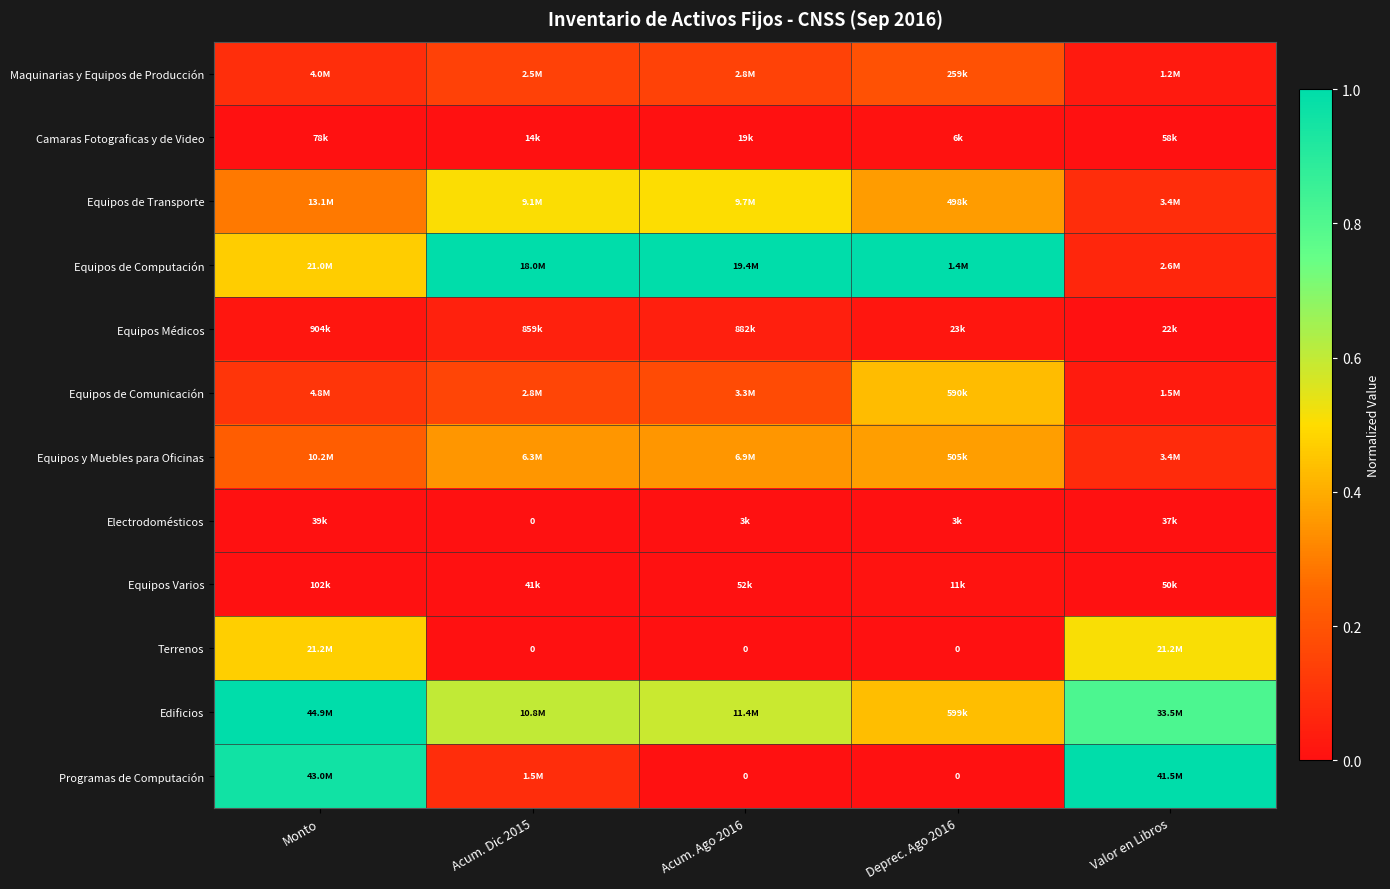

The value of Camaras Fotograficas y de Video at Valor en Libros is 0.0. True or false?

False